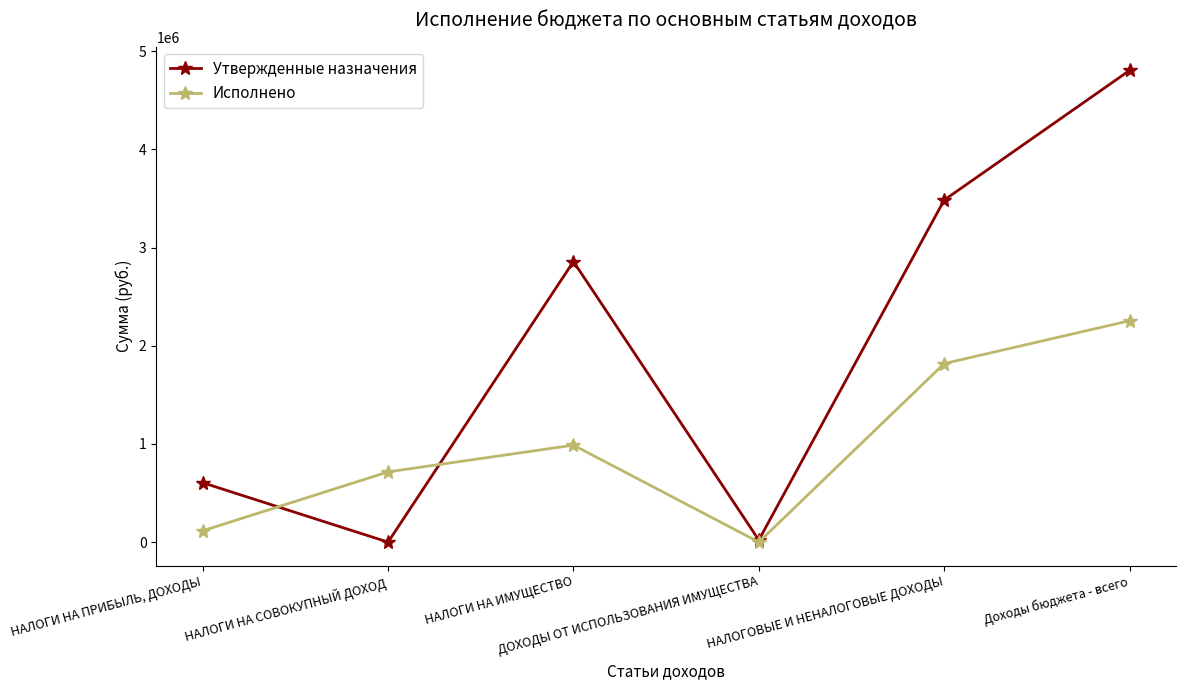

After their last crossing, which series has the higher values: Утвержденные назначения or Исполнено?

Утвержденные назначения